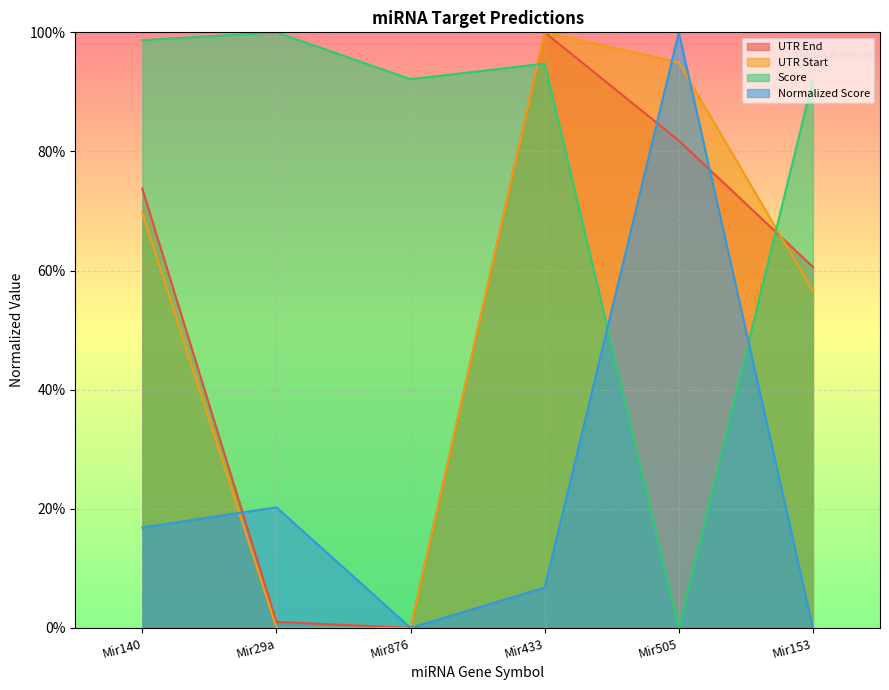

What is the label of the 3rd point from the right?

Mir433